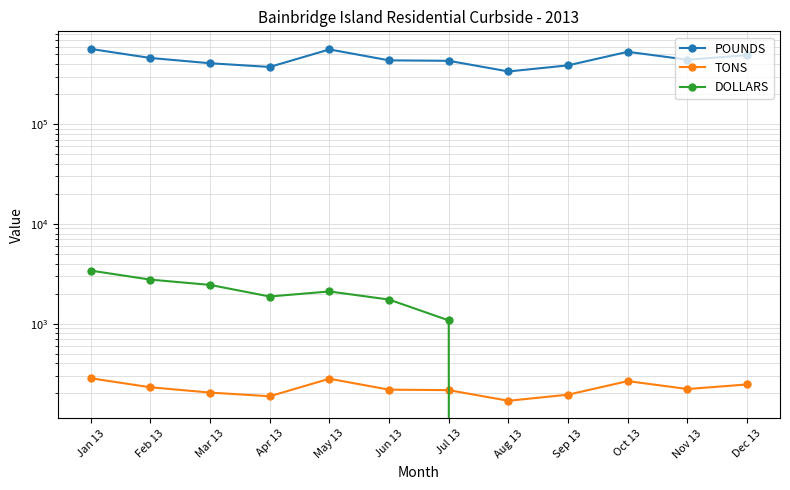

True or false: DOLLARS and TONS intersect in this chart.

True